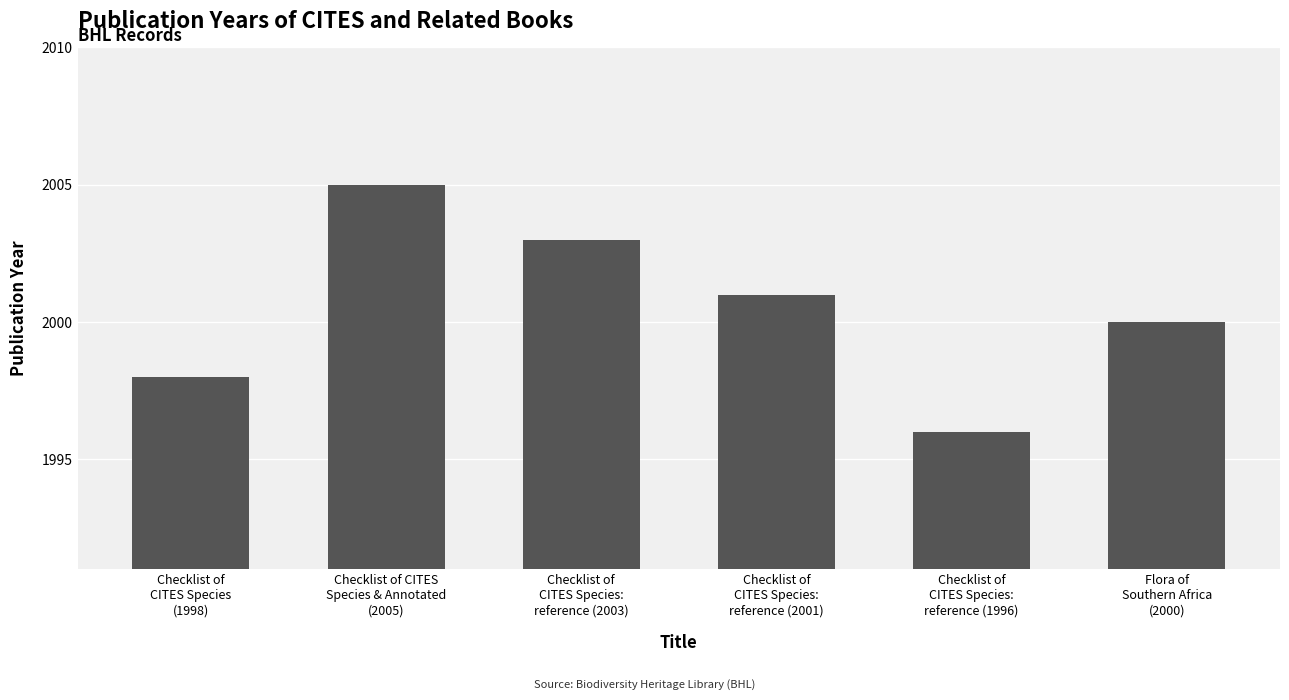

List the labels in order of value, smallest first.

Checklist of
CITES Species:
reference (1996), Checklist of
CITES Species
(1998), Flora of
Southern Africa
(2000), Checklist of
CITES Species:
reference (2001), Checklist of
CITES Species:
reference (2003), Checklist of CITES
Species & Annotated
(2005)